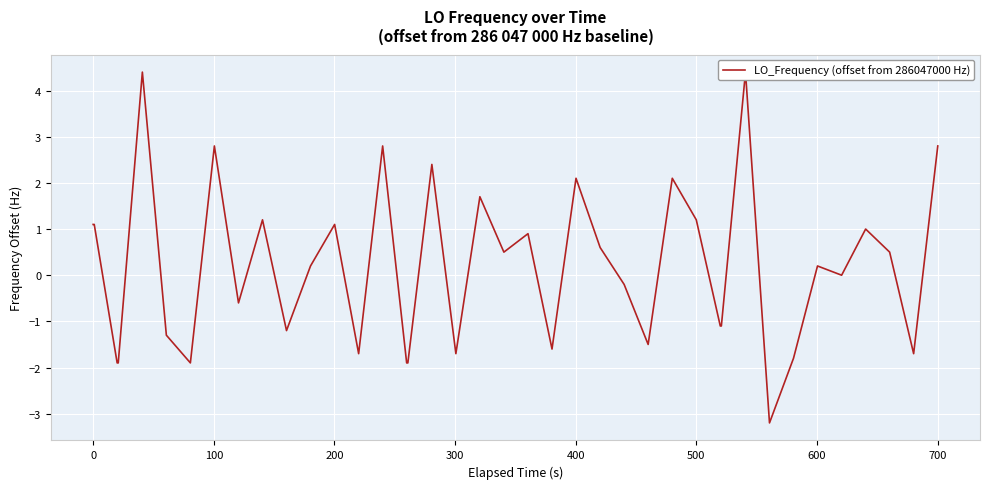

What is the greatest value displayed?

4.4